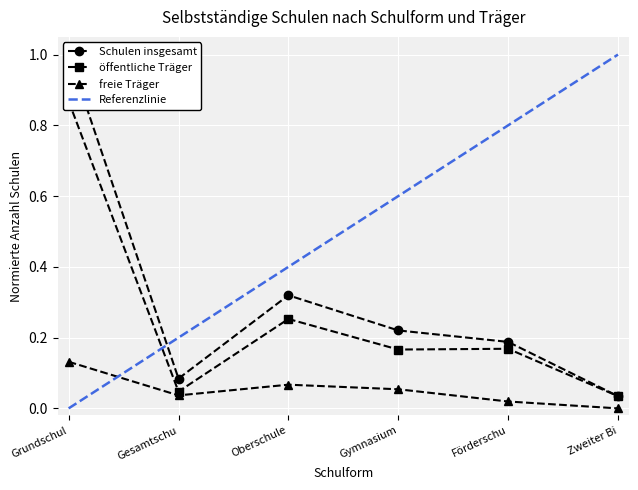

What is the sum of all öffentliche Träger values?

1.5